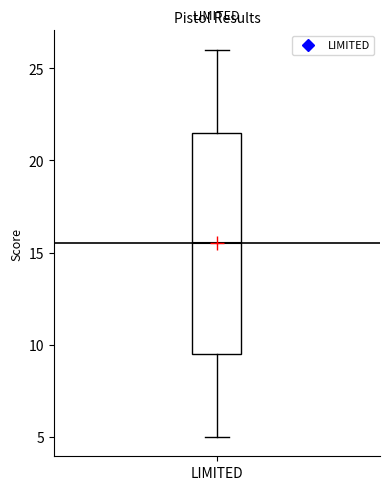

Where does the lower whisker of the box for LIMITED end on the y-axis? The values are not printed on the chart, so give them approximately, as read against the axis.

5.0